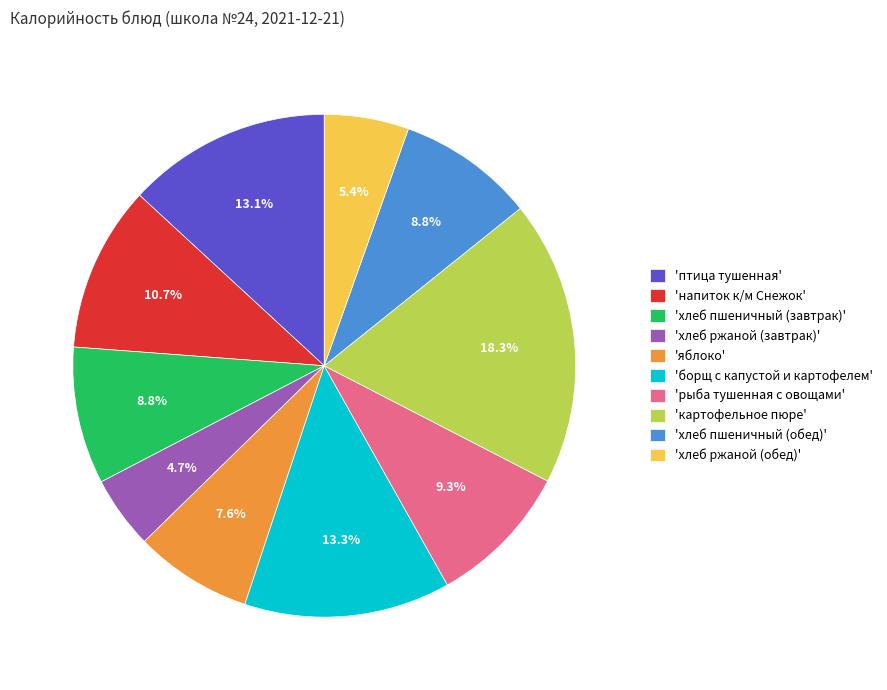

To the nearest percent, what is the difference between the largest and smallest slice percentages?

14%